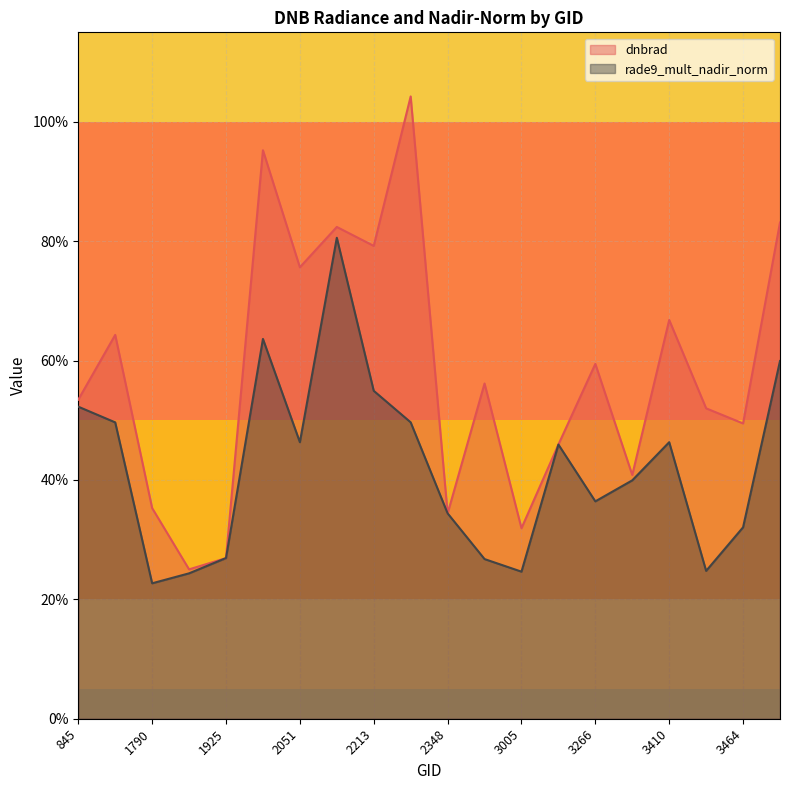

What is the greatest value displayed?

1.0